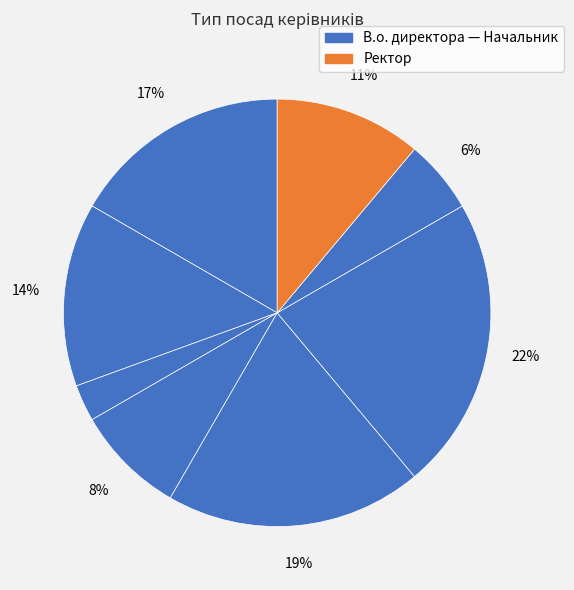

Count the number of slices in the pie.

8